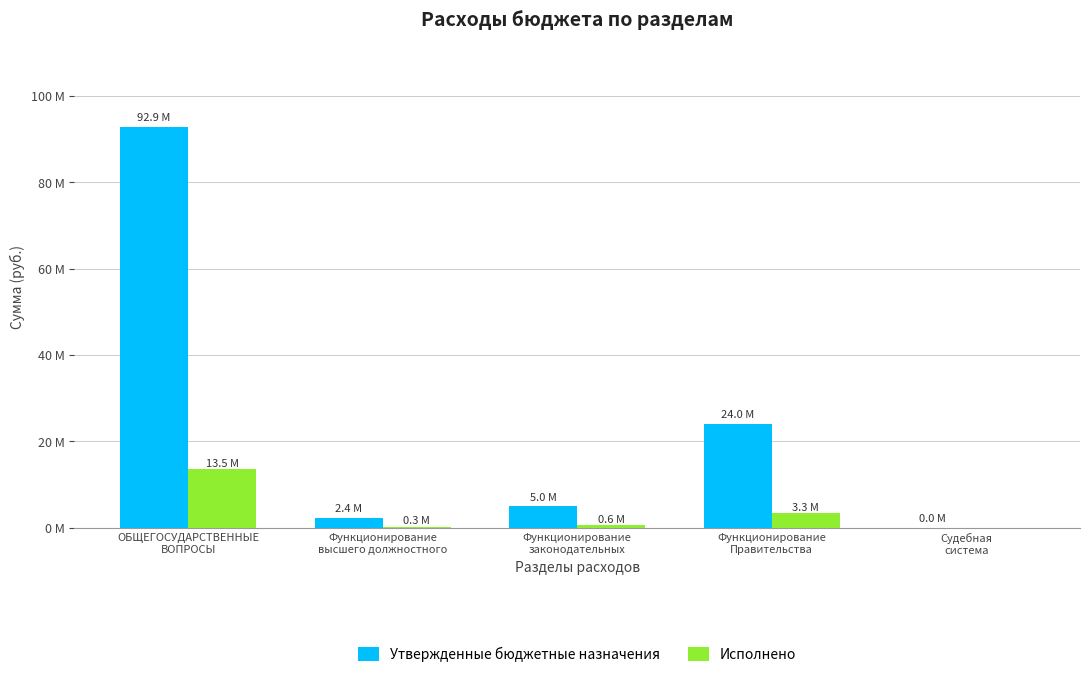

At which label is Исполнено closest to 6763683?

Функционирование
Правительства